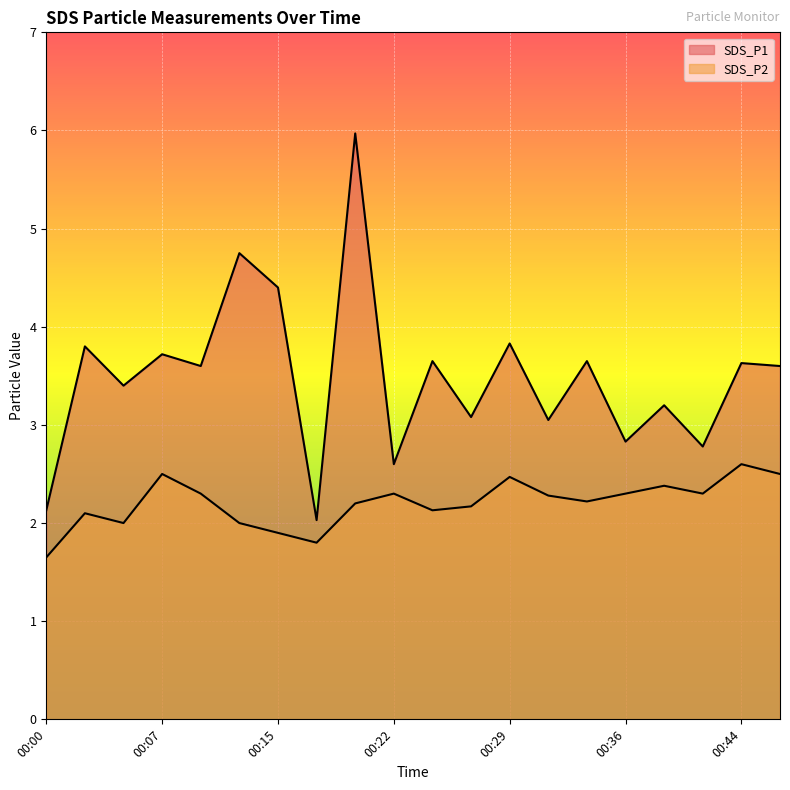

Which series has the largest range (max minus min)?

SDS_P1